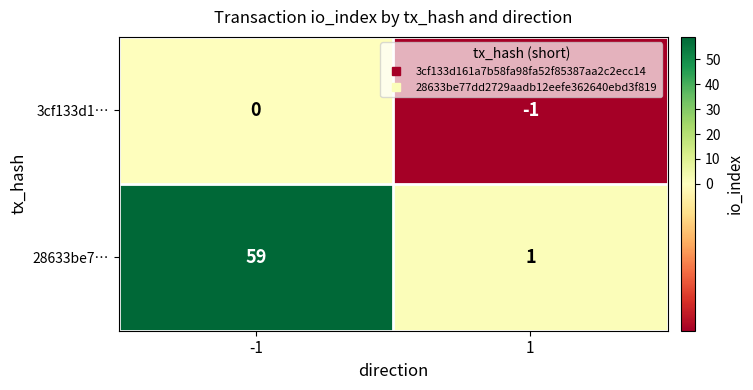

What is the spread (max minus min) of values at -1?

59